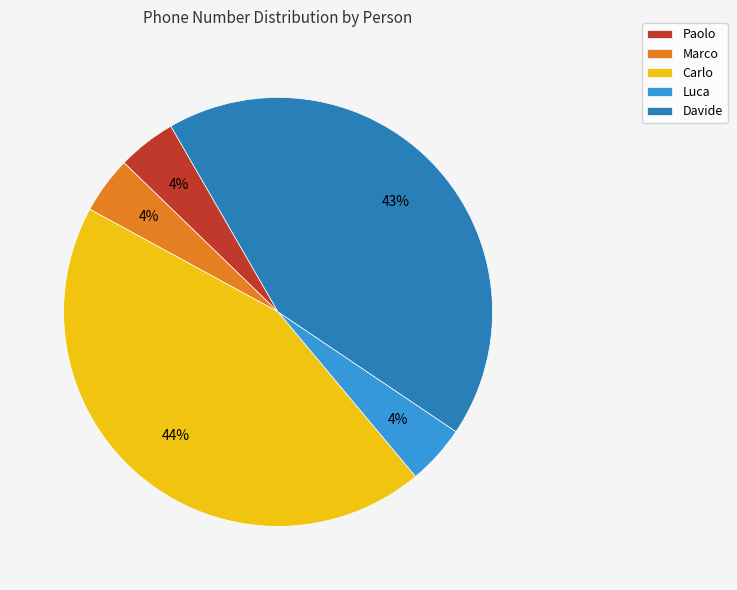

Does Carlo account for over 50% of the chart?

No